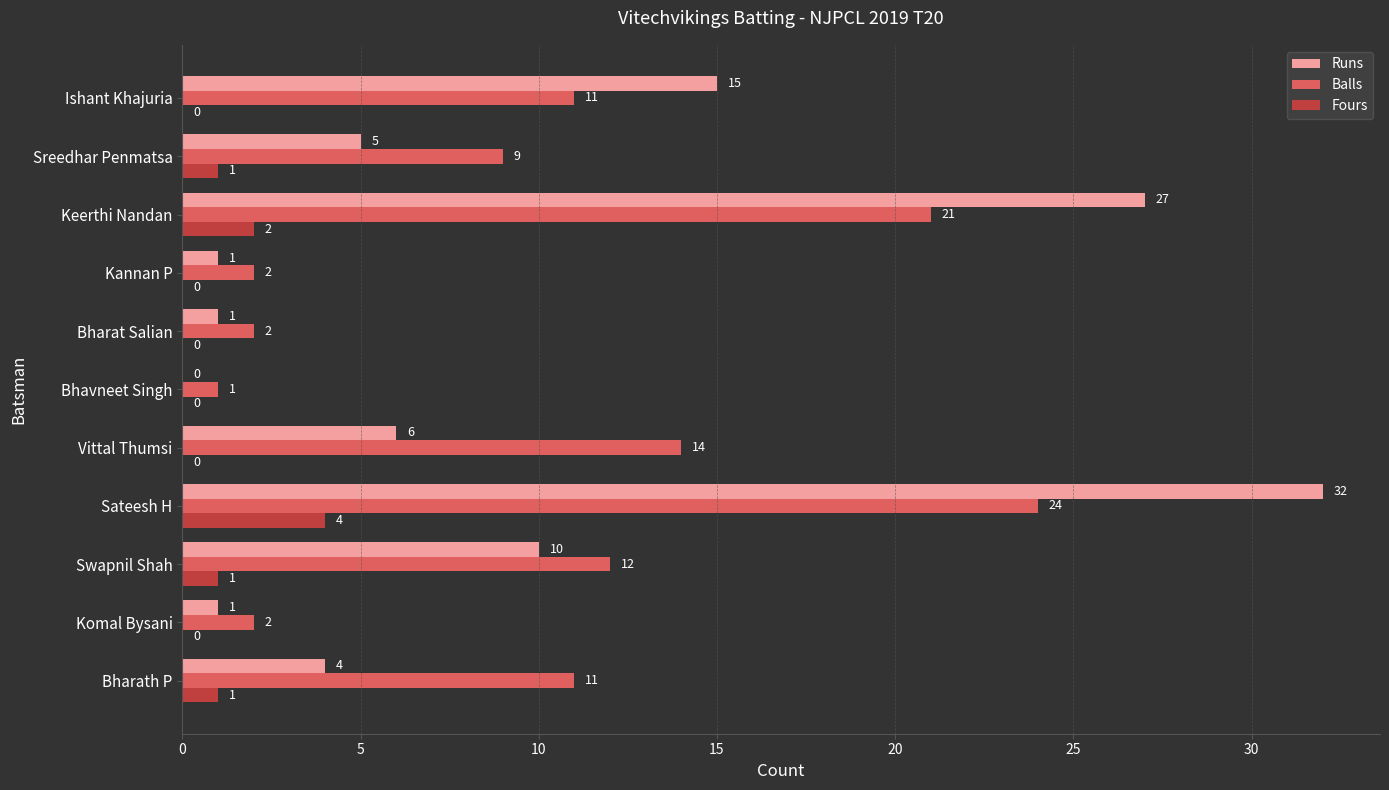

What is the sum of all Runs values?

102